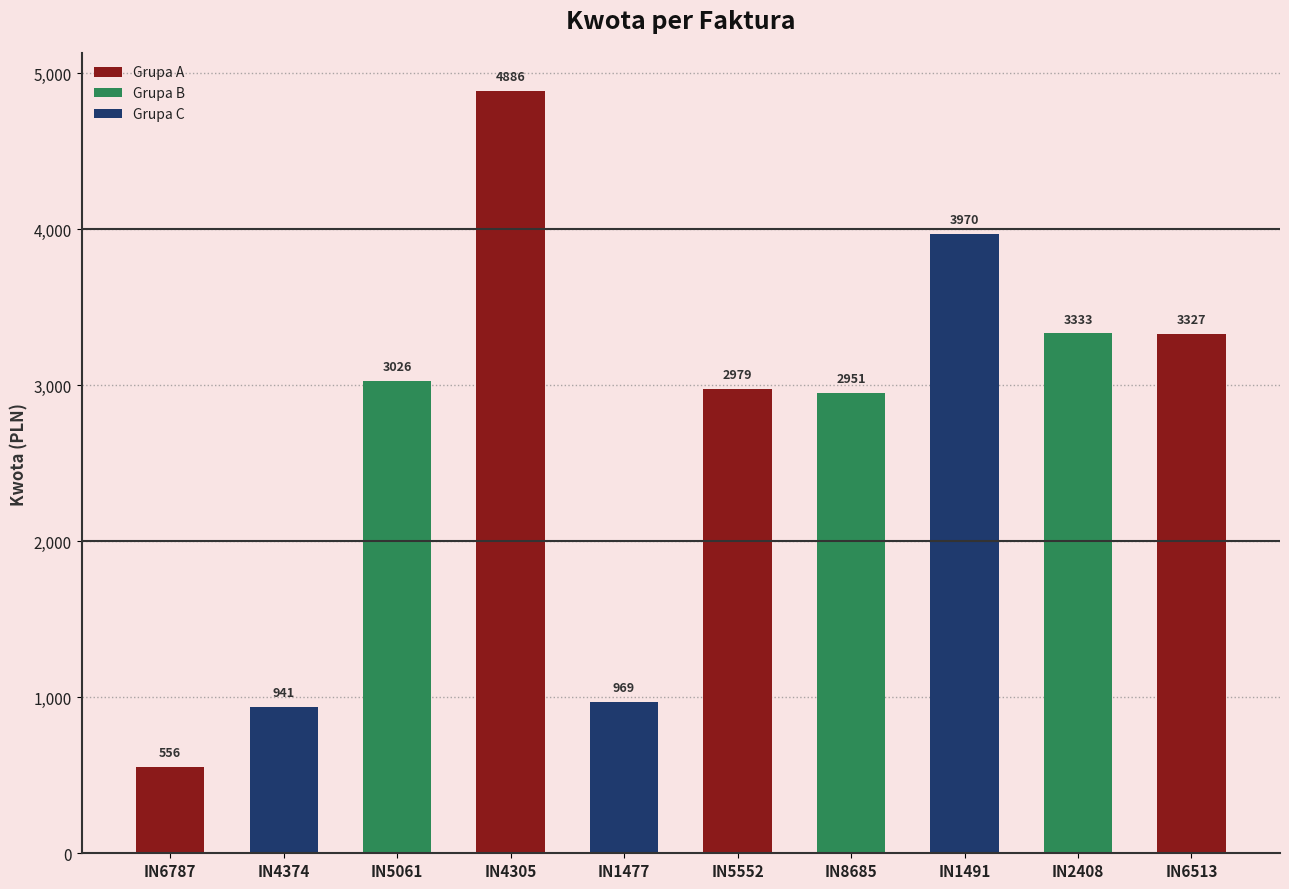

What is the label of the 8th bar from the left?

IN1491